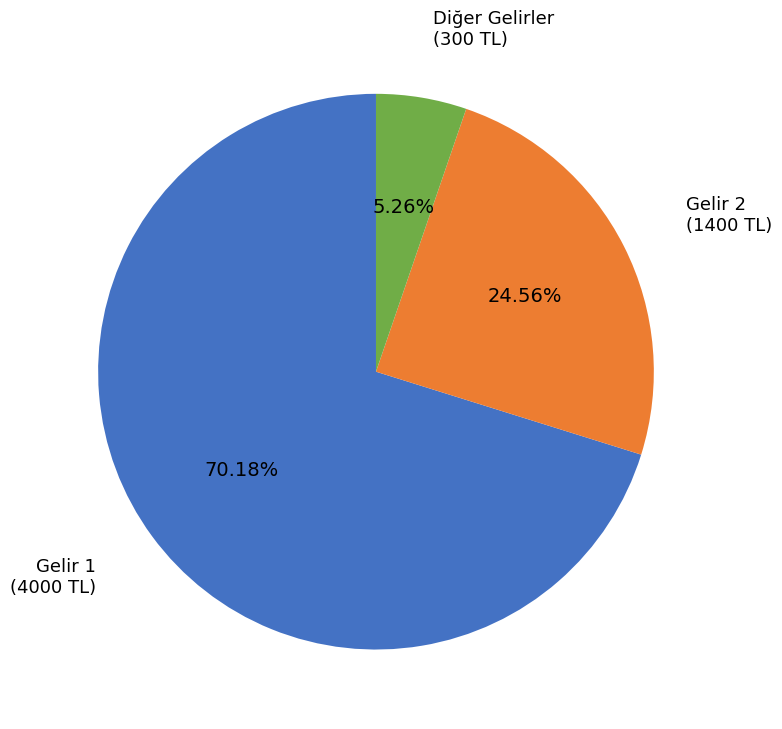

To the nearest percent, what is the difference between the largest and smallest slice percentages?

65%